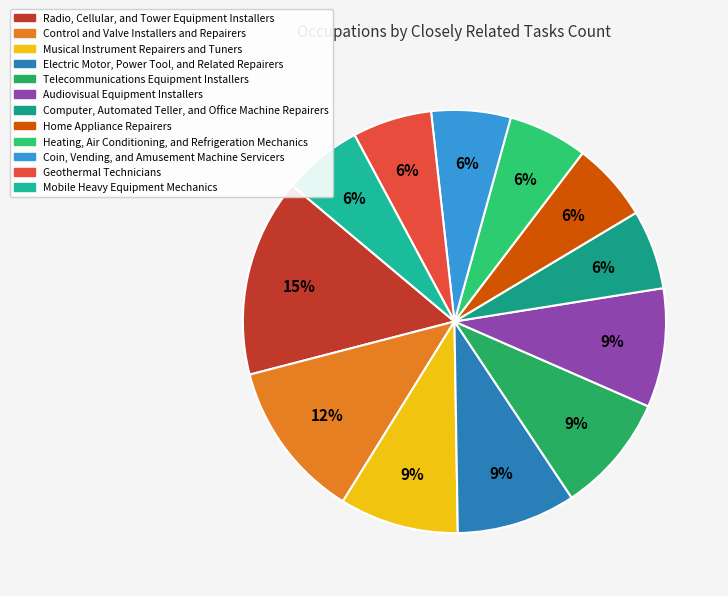

Count the number of slices in the pie.

12